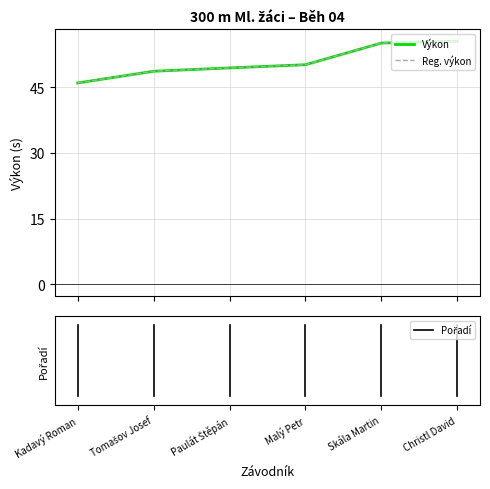

Reading left to right, list all the values displayed in this chart.

Výkon: 46.0	48.7	49.5	50.2	55.1	55.6
Reg. výkon: 46.0	48.7	49.5	50.2	55.1	55.6